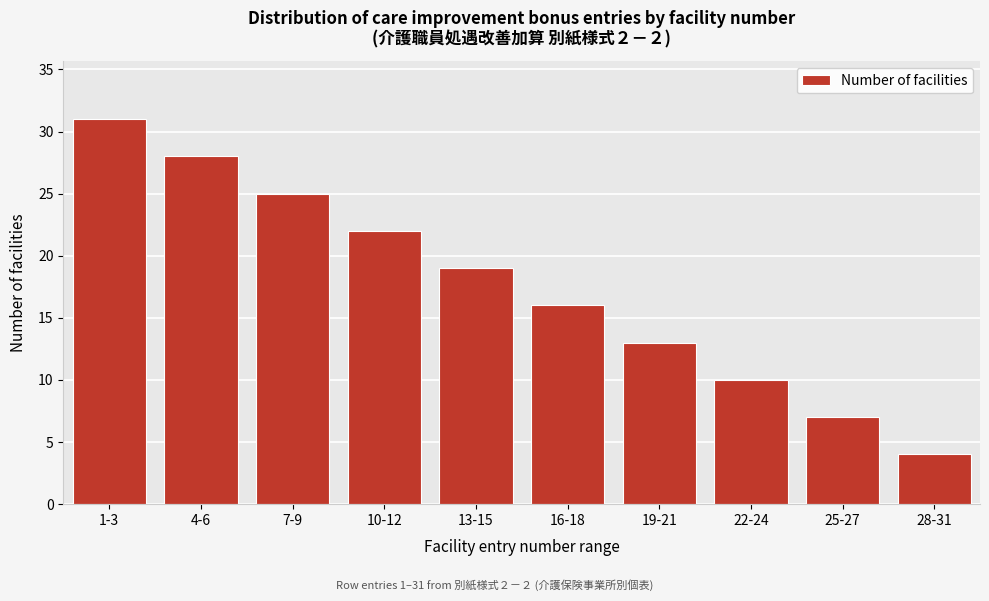

Reading left to right, transcribe all the data shown in this chart.

1-3=31	4-6=28	7-9=25	10-12=22	13-15=19	16-18=16	19-21=13	22-24=10	25-27=7	28-31=4